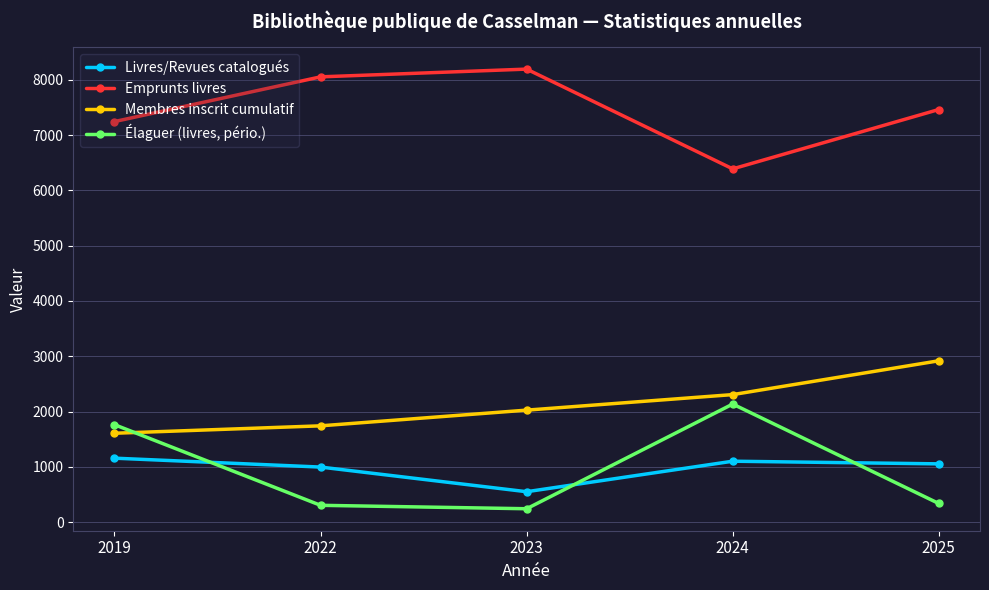

Read the Membres inscrit cumulatif value at 2019.

1607